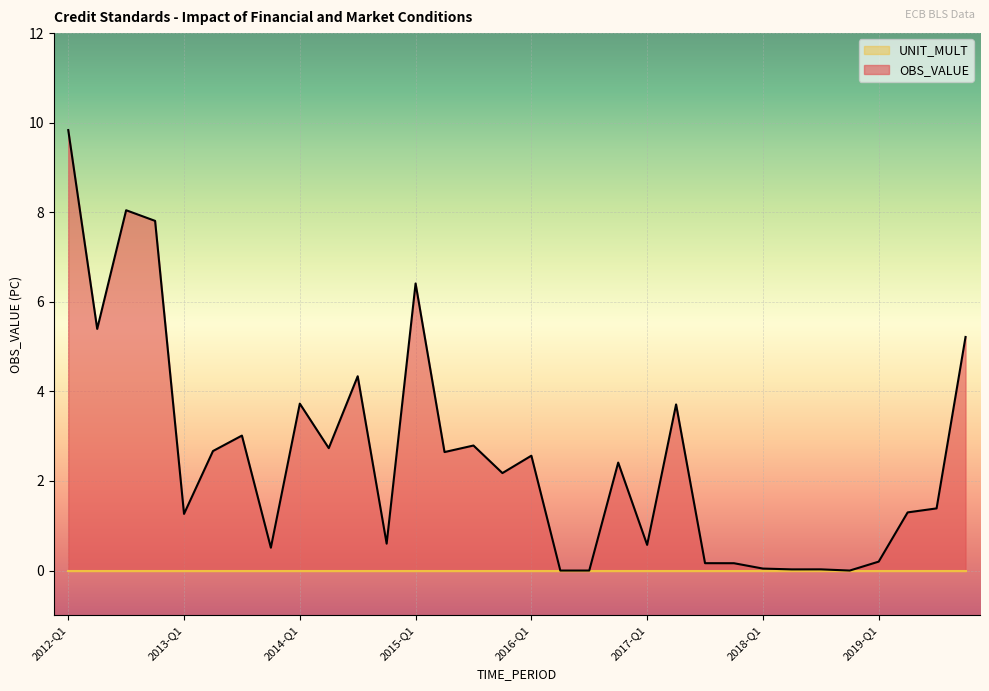

Reading left to right, list all the values displayed in this chart.

2012-Q1=9.8	2012-Q2=5.4	2012-Q3=8.0	2012-Q4=7.8	2013-Q1=1.3	2013-Q2=2.7	2013-Q3=3.0	2013-Q4=0.5	2014-Q1=3.7	2014-Q2=2.7	2014-Q3=4.3	2014-Q4=0.6	2015-Q1=6.4	2015-Q2=2.6	2015-Q3=2.8	2015-Q4=2.2	2016-Q1=2.6	2016-Q2=0.0	2016-Q3=0.0	2016-Q4=2.4	2017-Q1=0.6	2017-Q2=3.7	2017-Q3=0.2	2017-Q4=0.2	2018-Q1=0.0	2018-Q2=0.0	2018-Q3=0.0	2018-Q4=0.0	2019-Q1=0.2	2019-Q2=1.3	2019-Q3=1.4	2019-Q4=5.2